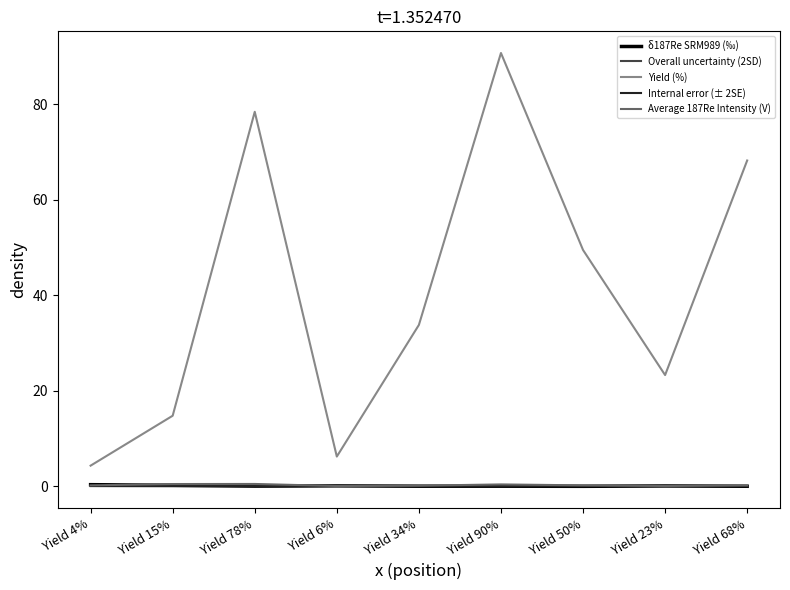

Is the value of Yield (%) at Yield 78% greater than the value of Internal error (± 2SE) at Yield 78%?

Yes